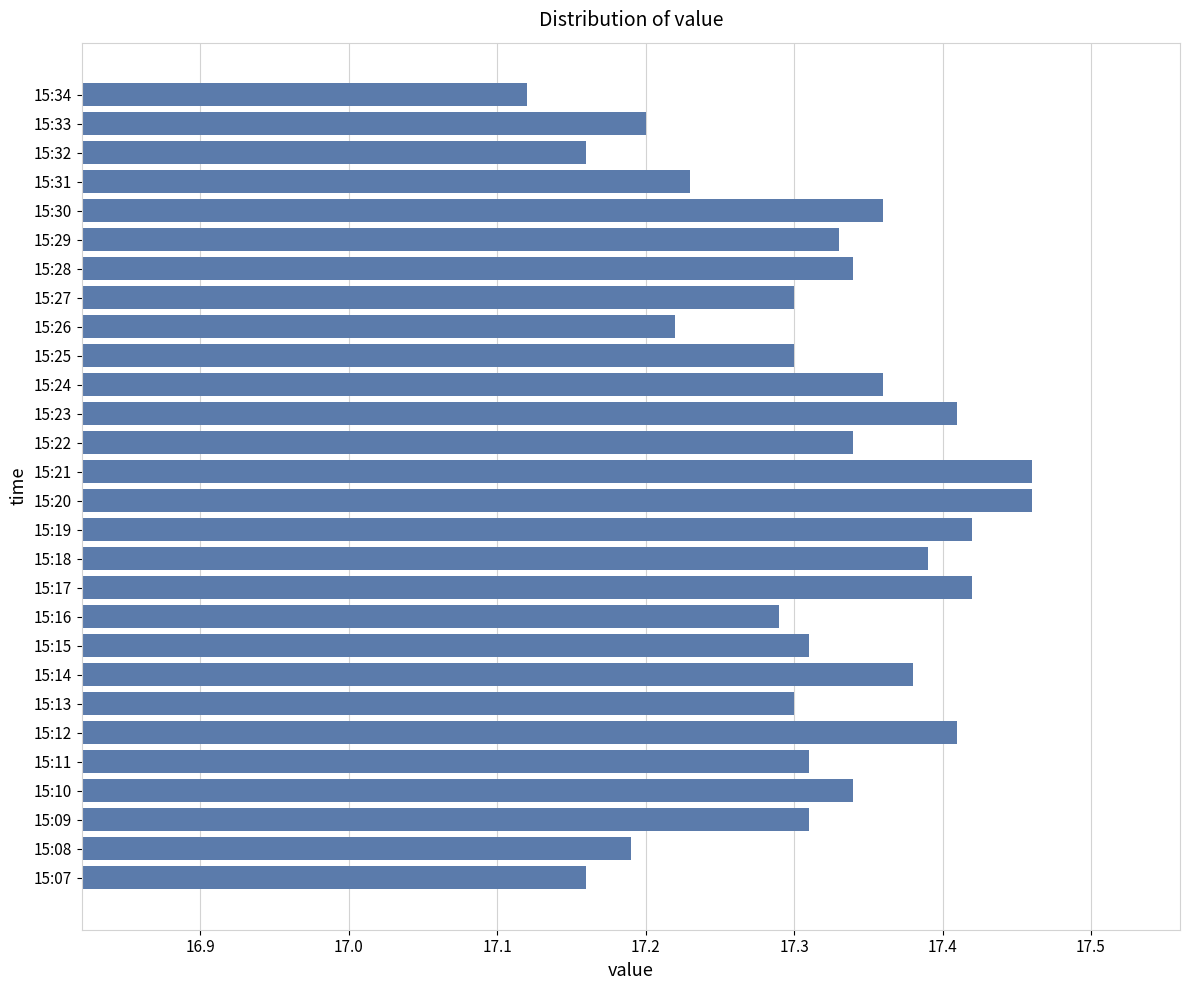

True or false: the data shows 17.2 at 15:31.

True